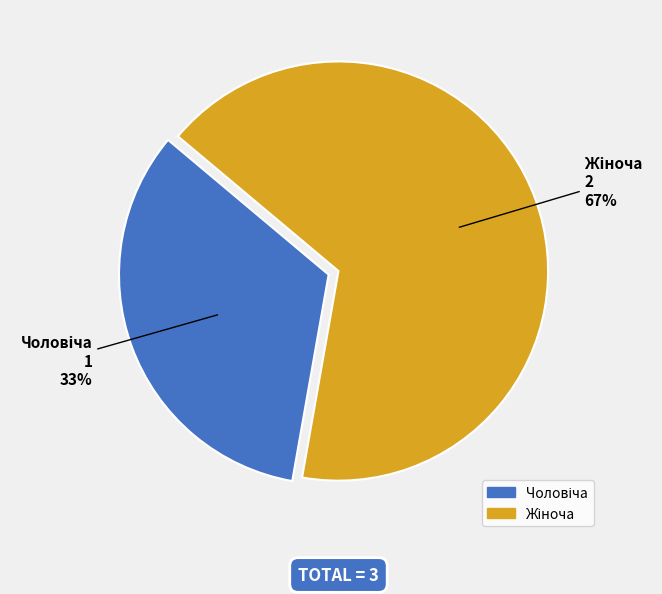

Is there any slice that represents more than half of the pie?

Yes